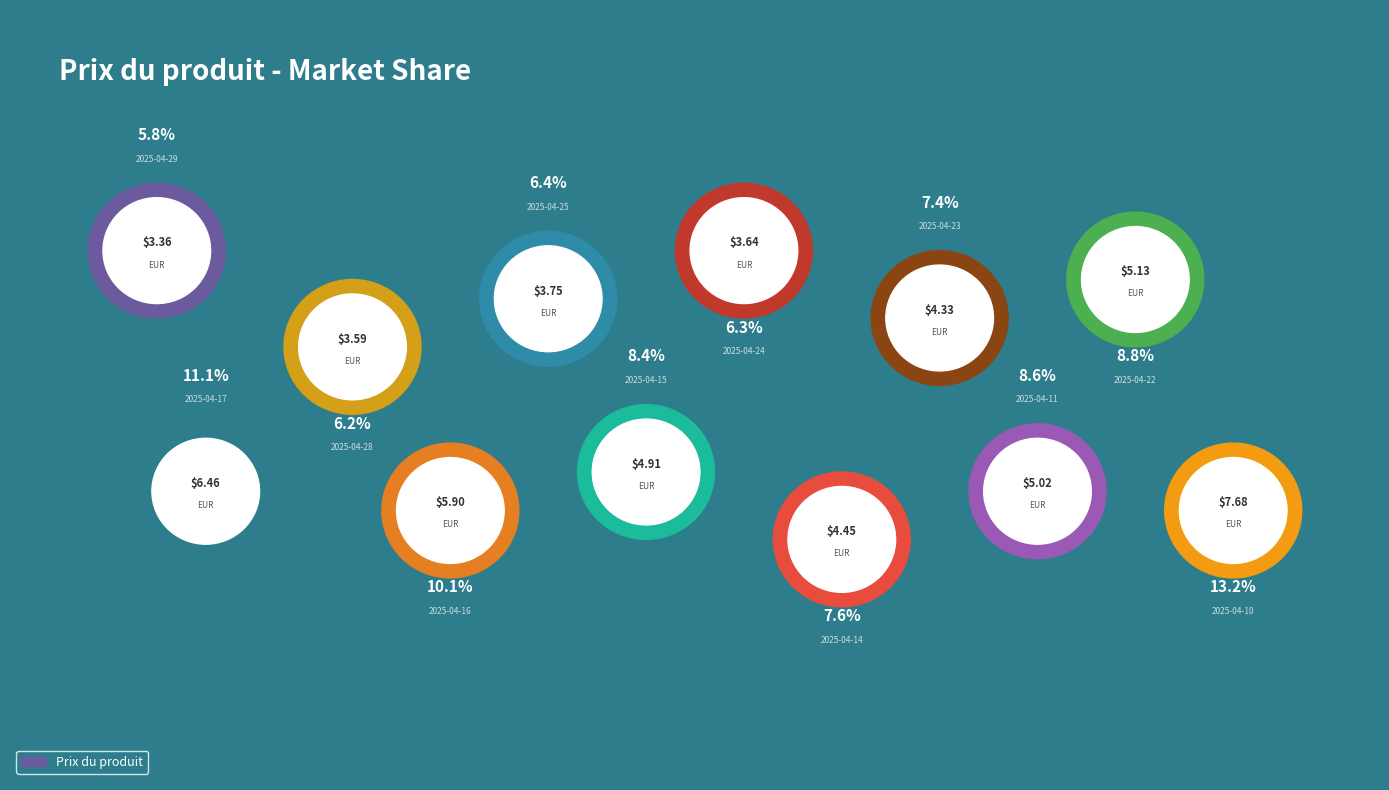

Which category has the biggest portion of the pie?

2025-04-10